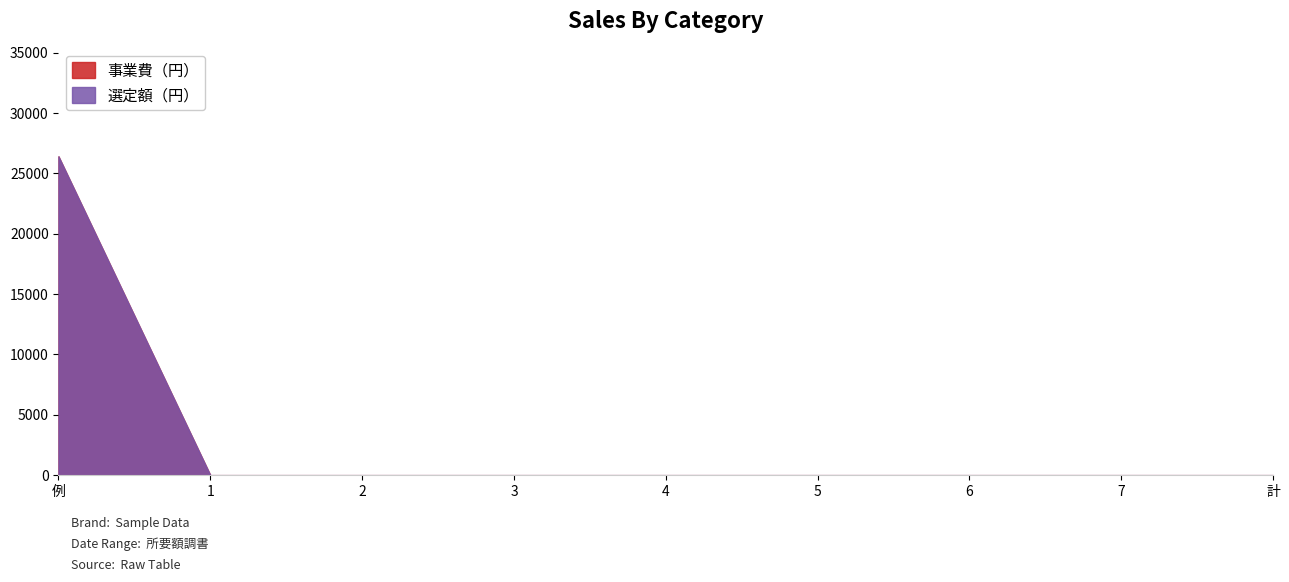

What are all the series names shown in the legend?

事業費（円）, 選定額（円）